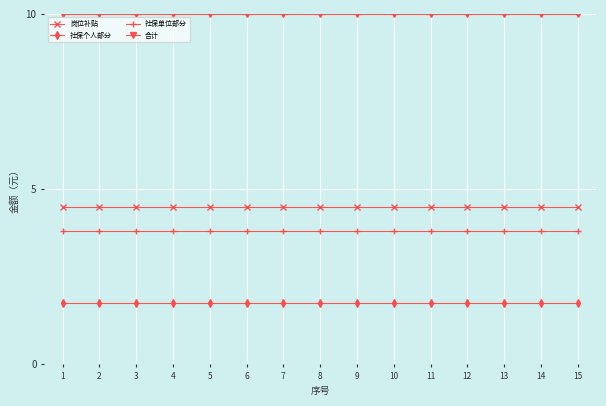

Is it true that 社保个人部分 equals 0.8 at 9?

False